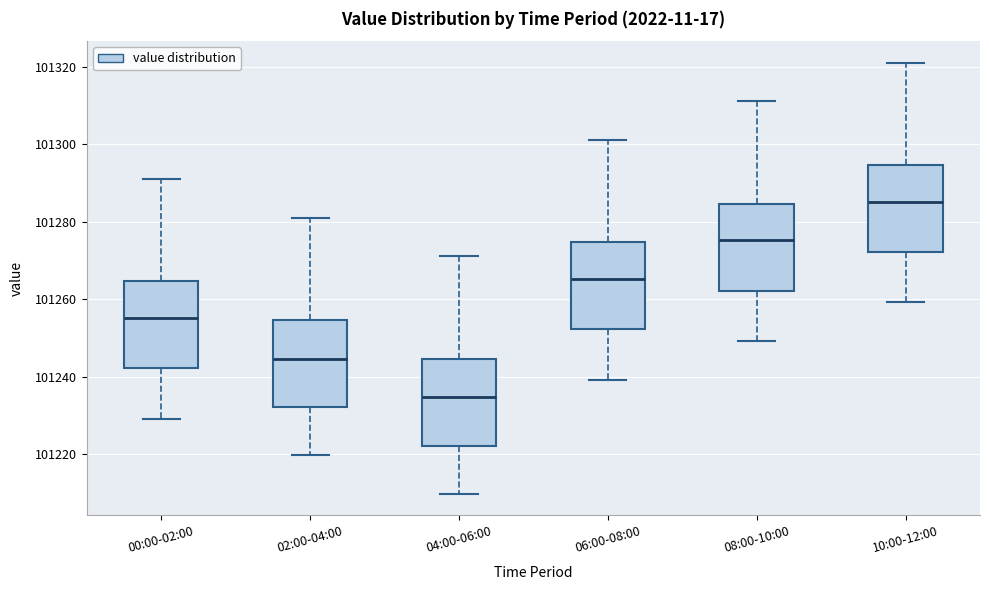

Reading left to right, read every box against the y-axis: the position of its median line, the range the box covers, and the ends of its whiskers. The values are not printed on the chart, so give them approximately, as read against the axis.

00:00-02:00: median 101256, box 101242 to 101264, whiskers 101230 to 101292
02:00-04:00: median 101244, box 101232 to 101254, whiskers 101220 to 101282
04:00-06:00: median 101234, box 101222 to 101244, whiskers 101210 to 101272
06:00-08:00: median 101266, box 101252 to 101274, whiskers 101240 to 101302
08:00-10:00: median 101276, box 101262 to 101284, whiskers 101250 to 101312
10:00-12:00: median 101286, box 101272 to 101294, whiskers 101260 to 101322